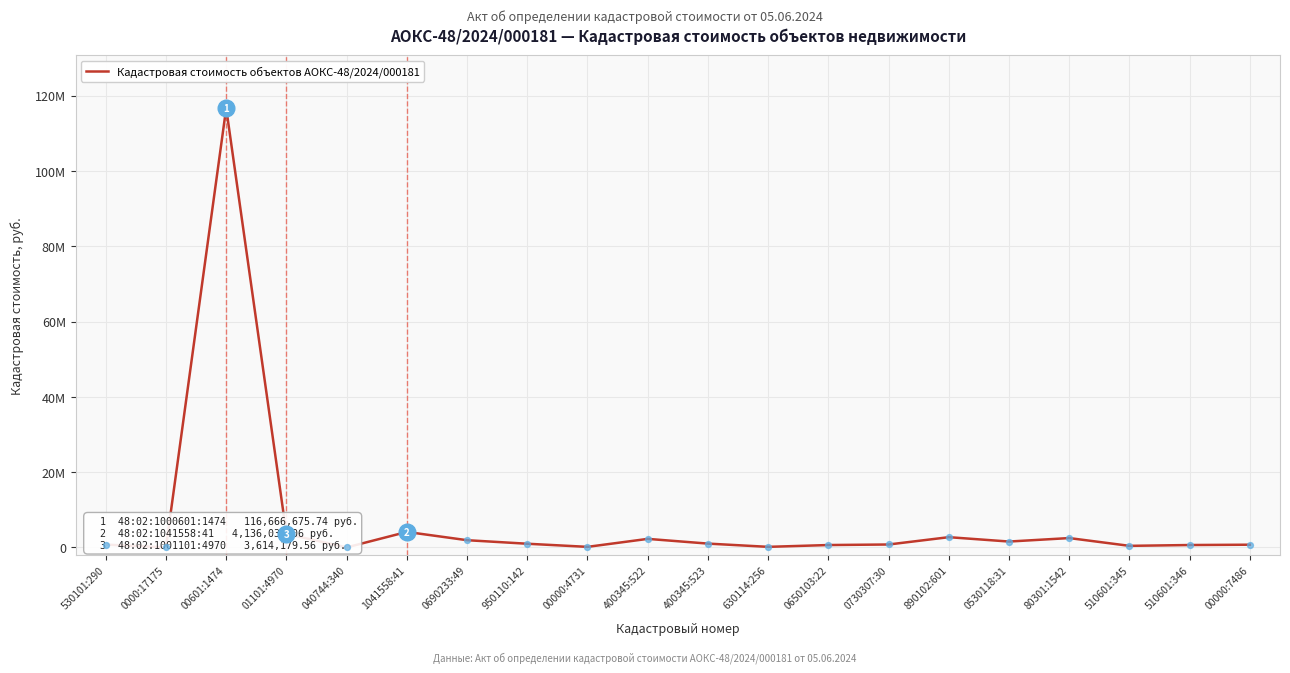

Which has a higher value, 0730307:30 or 530101:290?

0730307:30